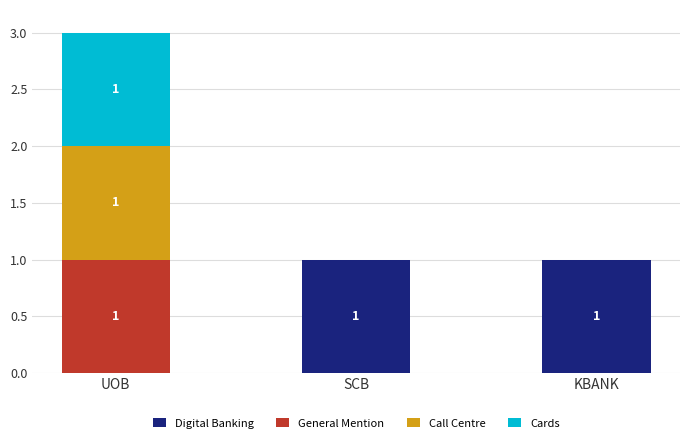

What is the total value across all series at UOB?

3